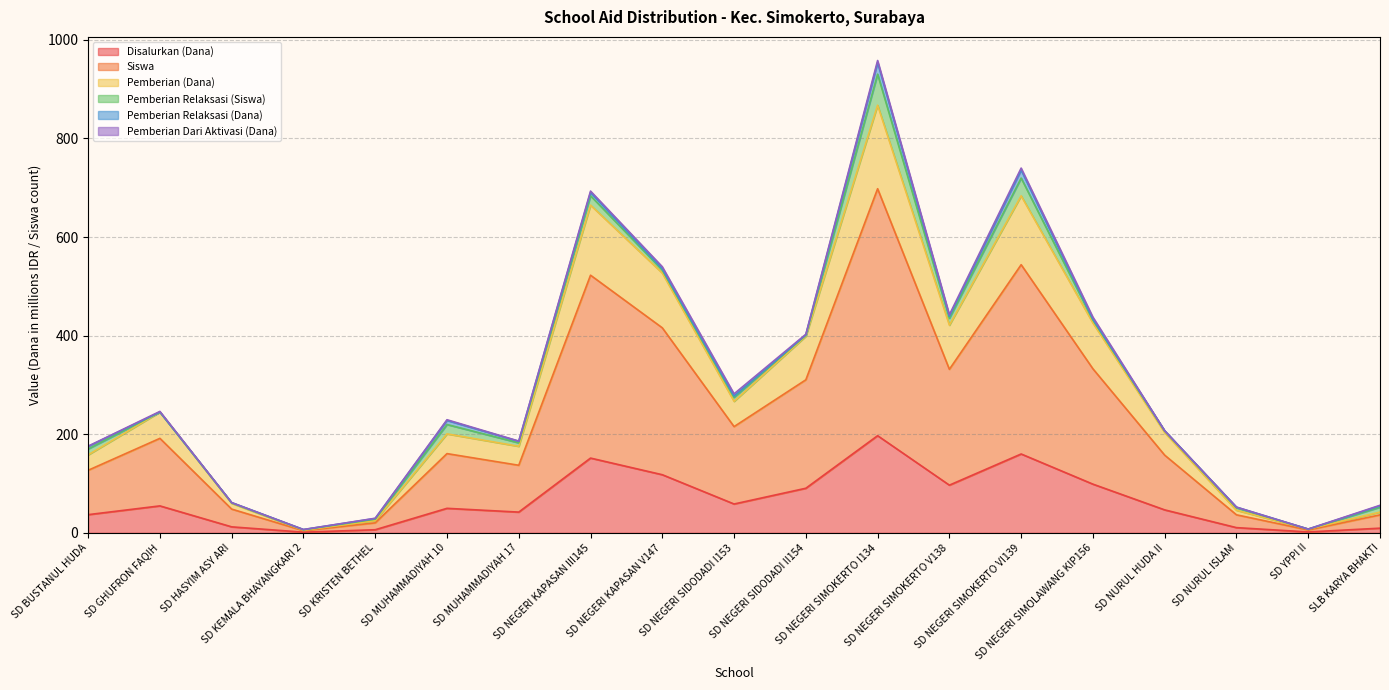

What is the highest value of the Disalurkan (Dana) series?

197.1